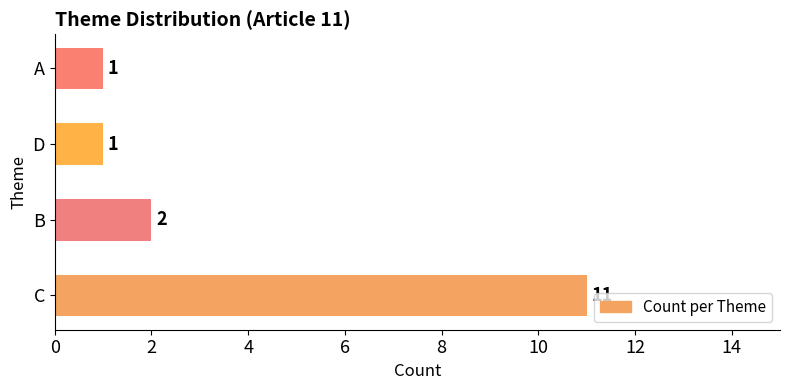

What is the greatest value displayed?

11